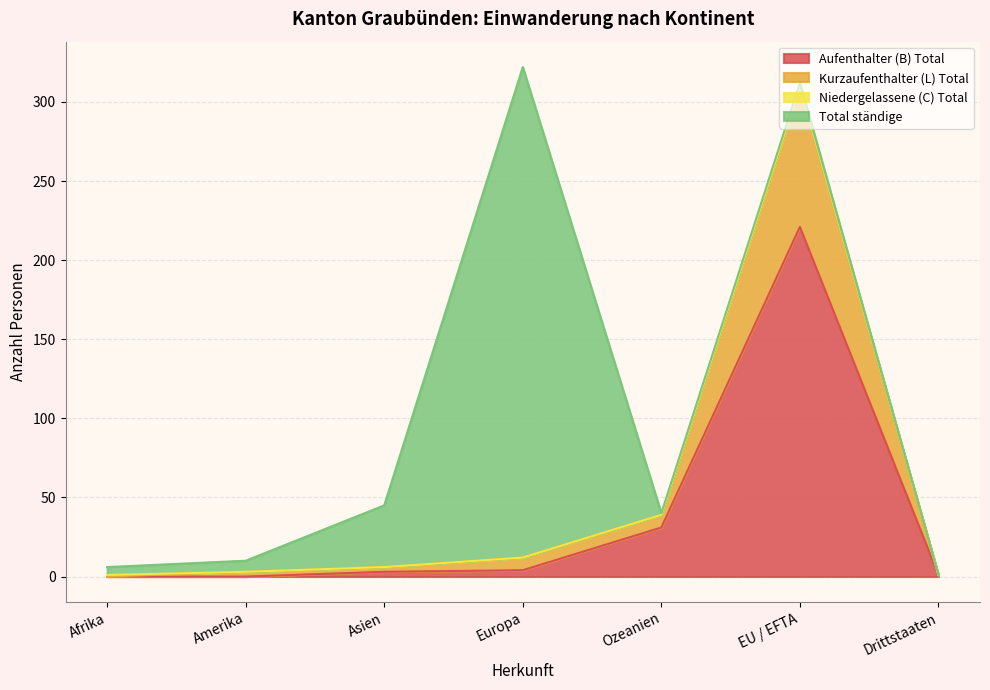

What is the sum of the Kurzaufenthalter (L) Total values at Asien and Afrika?

6